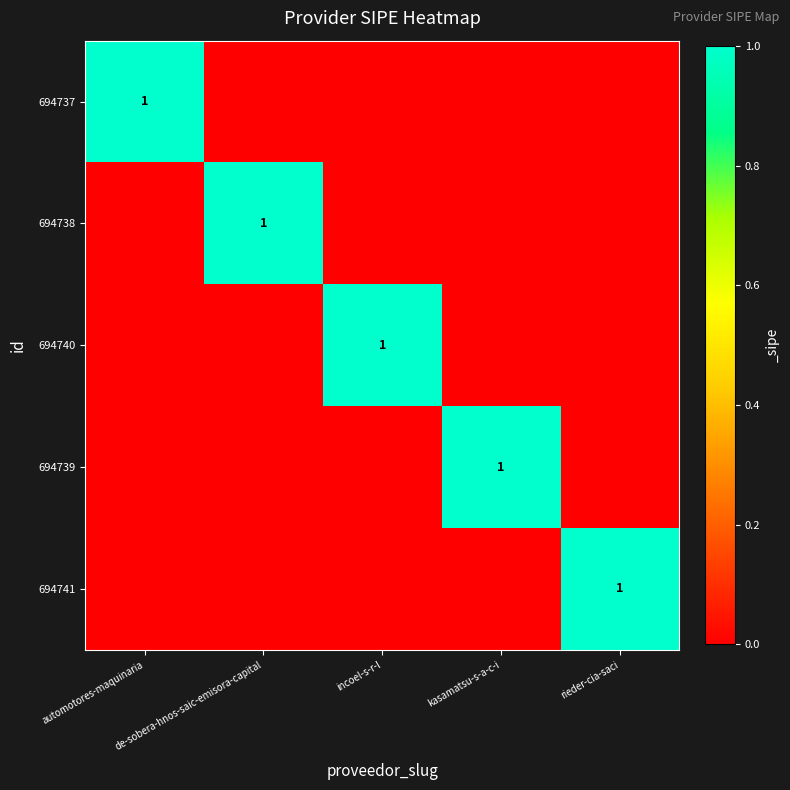

The value of 694740 at incoel-s-r-l is 1. True or false?

True